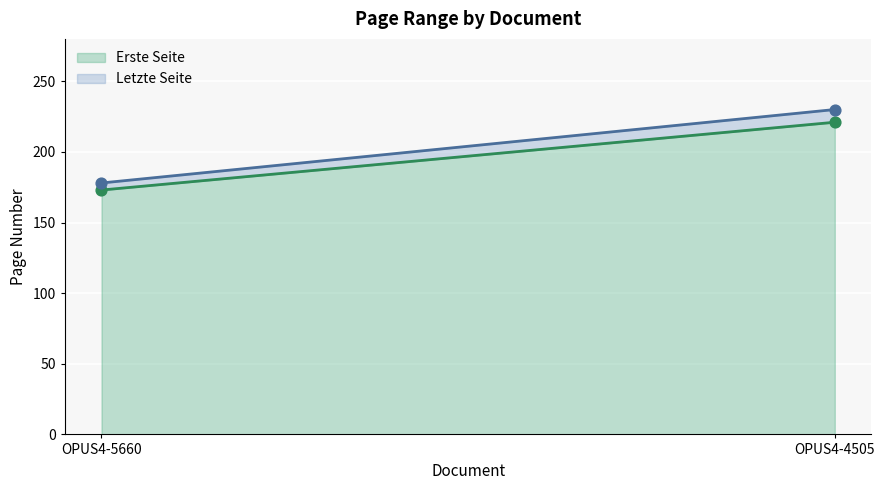

What is the total value across all series at OPUS4-4505?

451